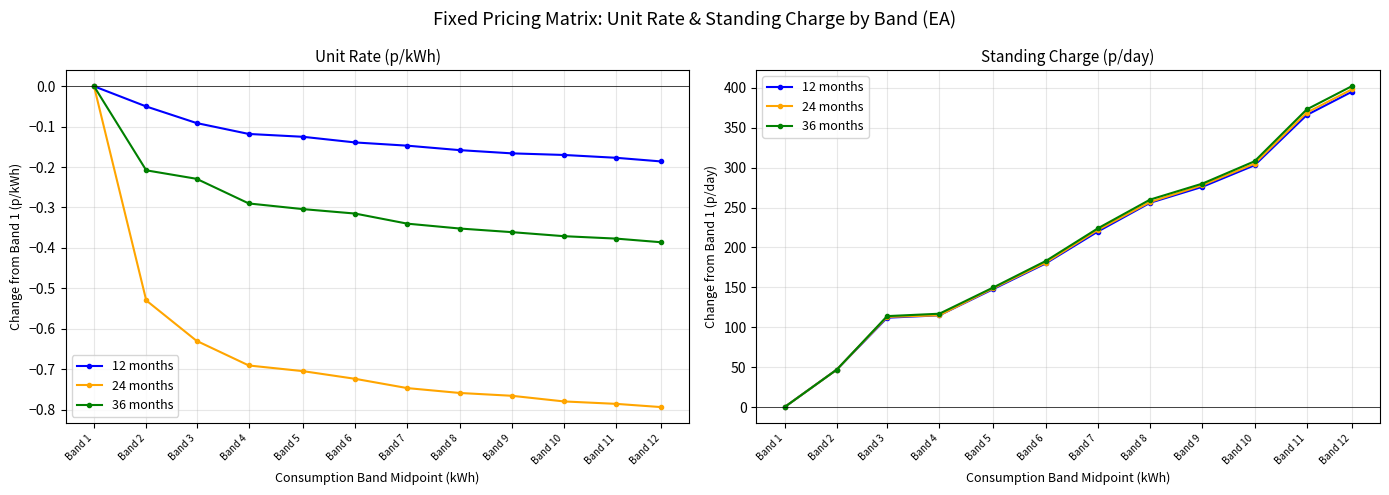

What is the sum of the 36 months values at Band 3 and Band 7?

338